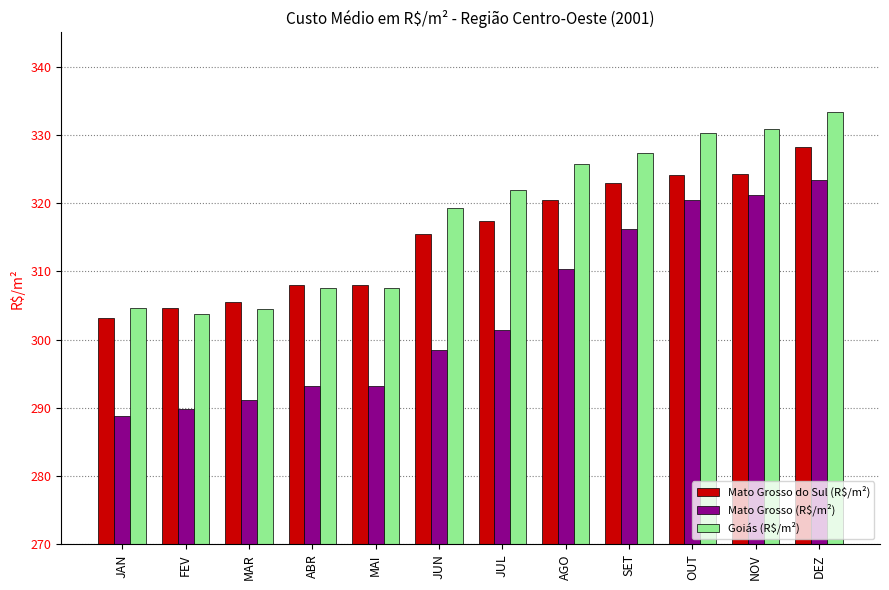

What is the value of the Goiás (R$/m²) bar at the 12th from the left?

333.3